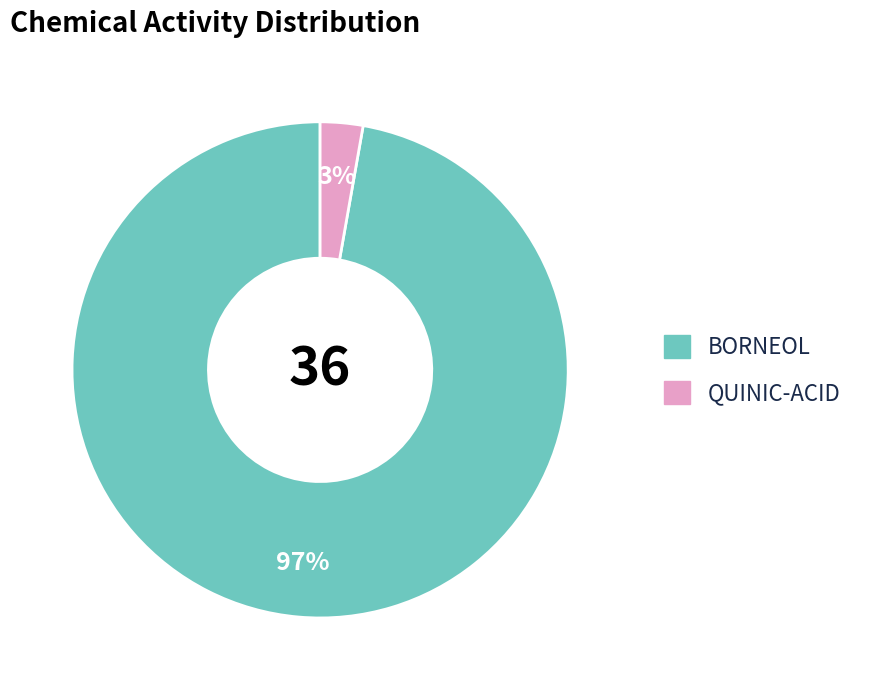

What percentage is the QUINIC-ACID slice, to the nearest percent?

3%